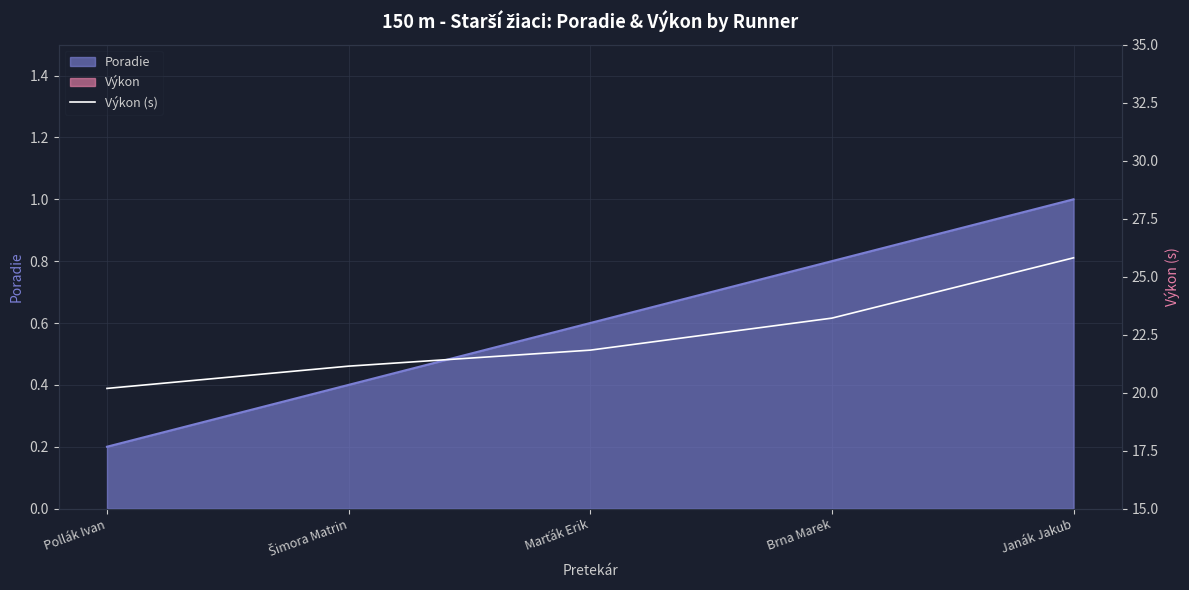

Where does the data first go above 21?

Šimora Matrin